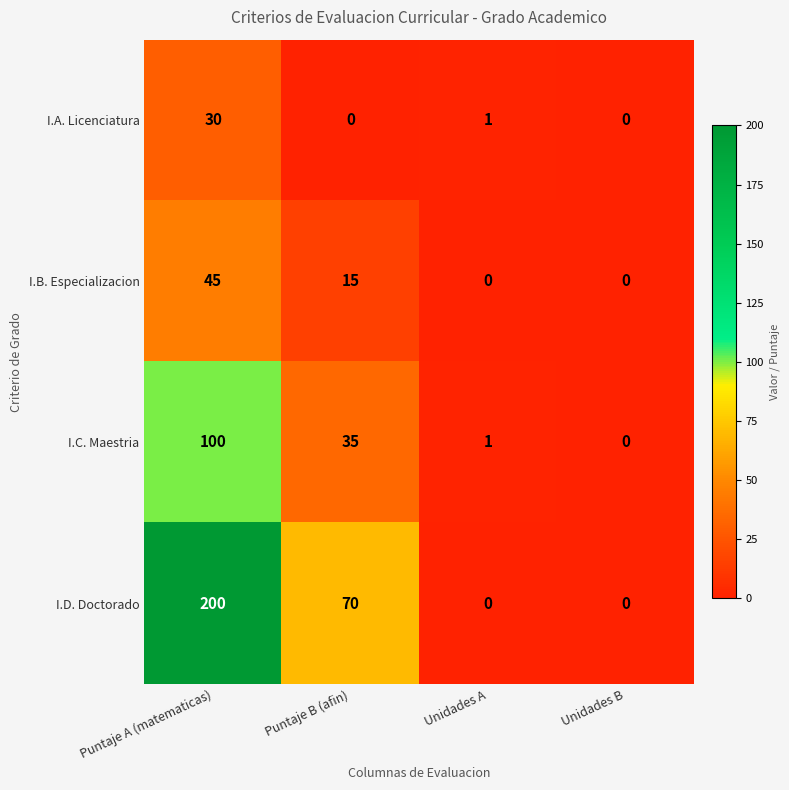

Reading left to right, transcribe all the data shown in this chart.

I.A. Licenciatura: Puntaje A (matematicas)=30	Puntaje B (afin)=0	Unidades A=1	Unidades B=0
I.B. Especializacion: Puntaje A (matematicas)=45	Puntaje B (afin)=15	Unidades A=0	Unidades B=0
I.C. Maestria: Puntaje A (matematicas)=100	Puntaje B (afin)=35	Unidades A=1	Unidades B=0
I.D. Doctorado: Puntaje A (matematicas)=200	Puntaje B (afin)=70	Unidades A=0	Unidades B=0